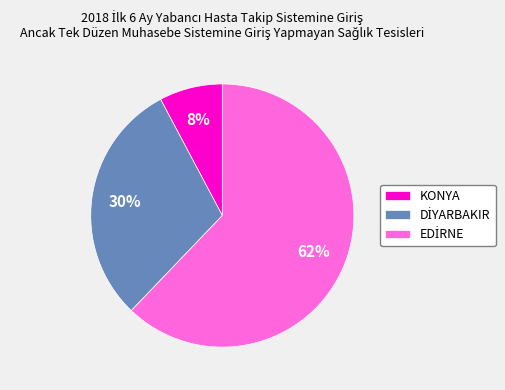

To the nearest percent, what is the average slice percentage?

33%